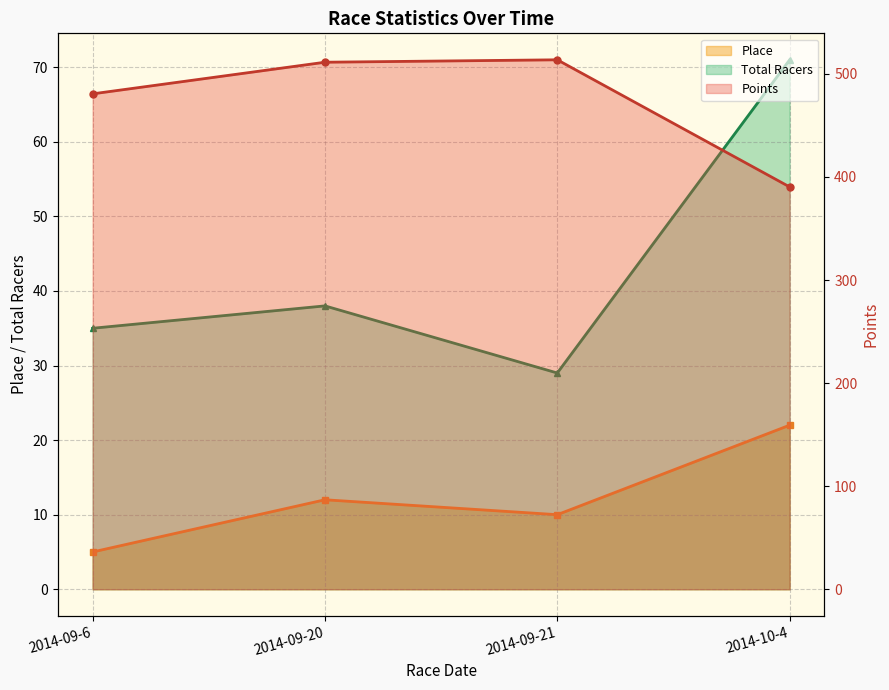

At which category does Place reach its first local valley?

2014-09-21